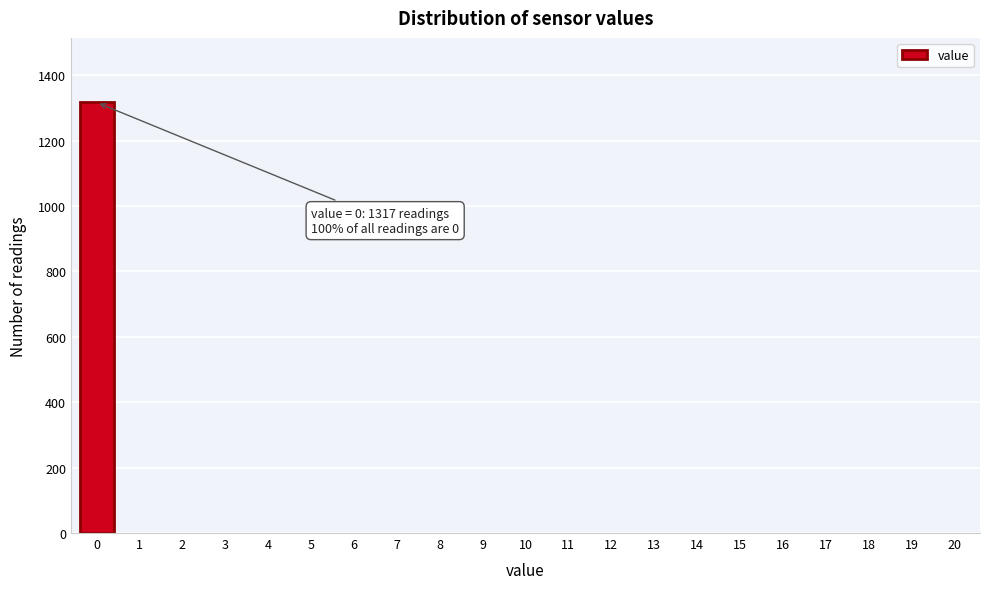

Reading left to right, list all the values displayed in this chart.

0=1317	1=0	2=0	3=0	4=0	5=0	6=0	7=0	8=0	9=0	10=0	11=0	12=0	13=0	14=0	15=0	16=0	17=0	18=0	19=0	20=0